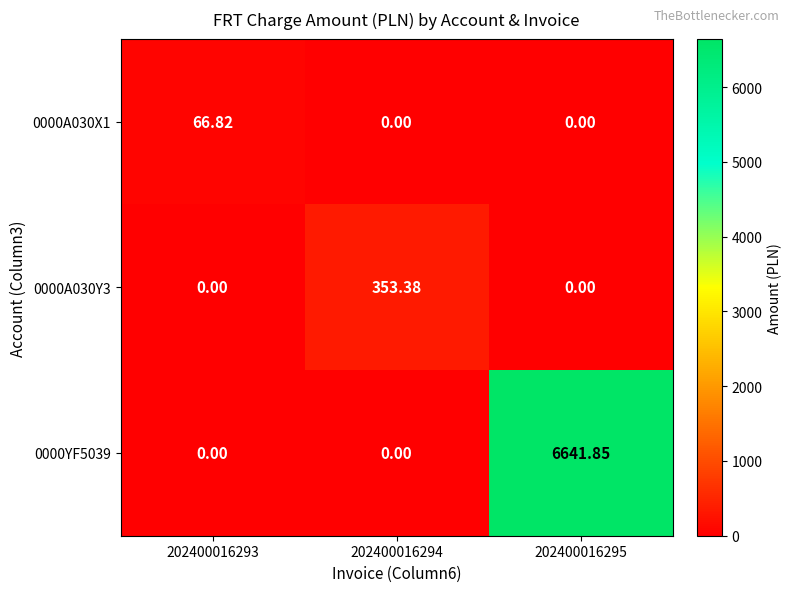

List the series in order of their peak value, lowest first.

0000A030X1, 0000A030Y3, 0000YF5039